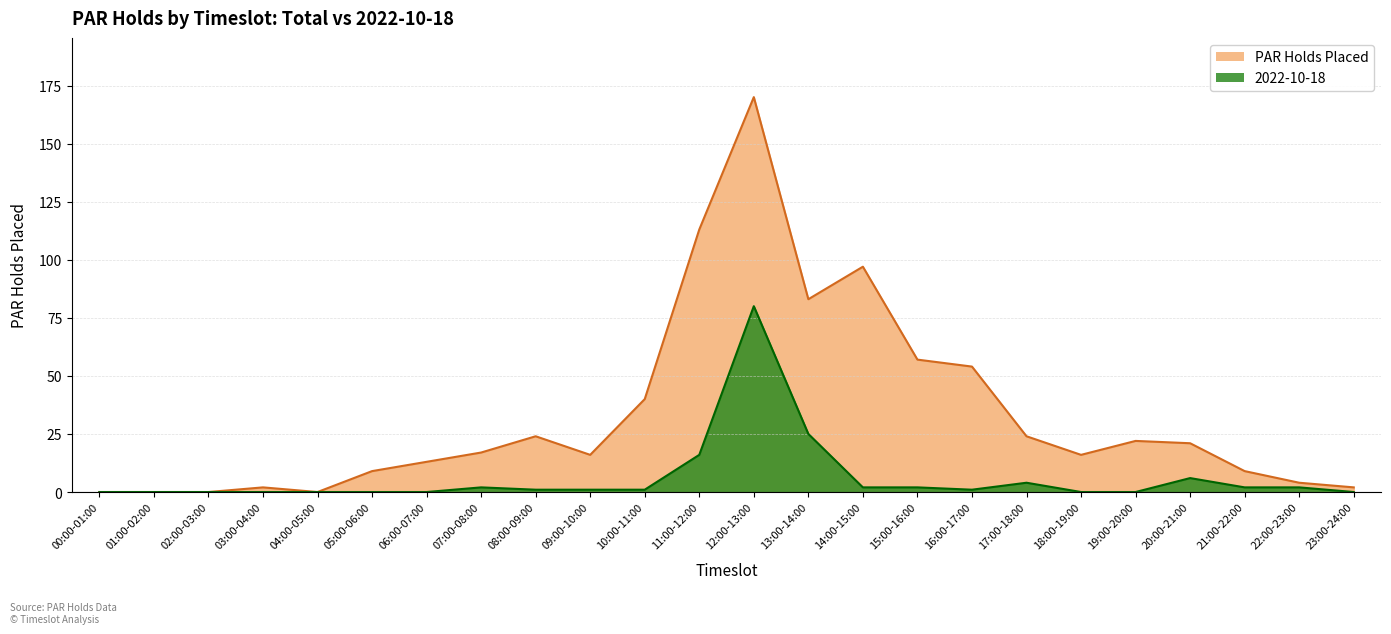

True or false: PAR Holds Placed has a value of 24 at 08:00-09:00.

True